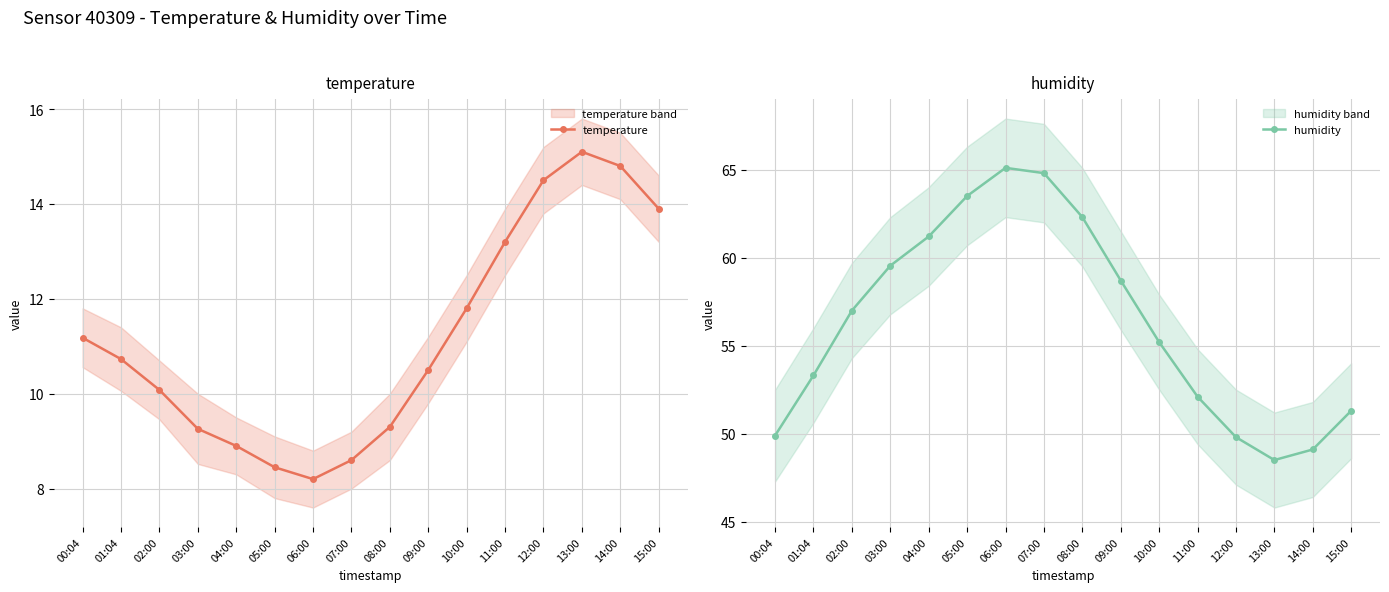

True or false: temperature has a value of 20.0 at 00:04.

False